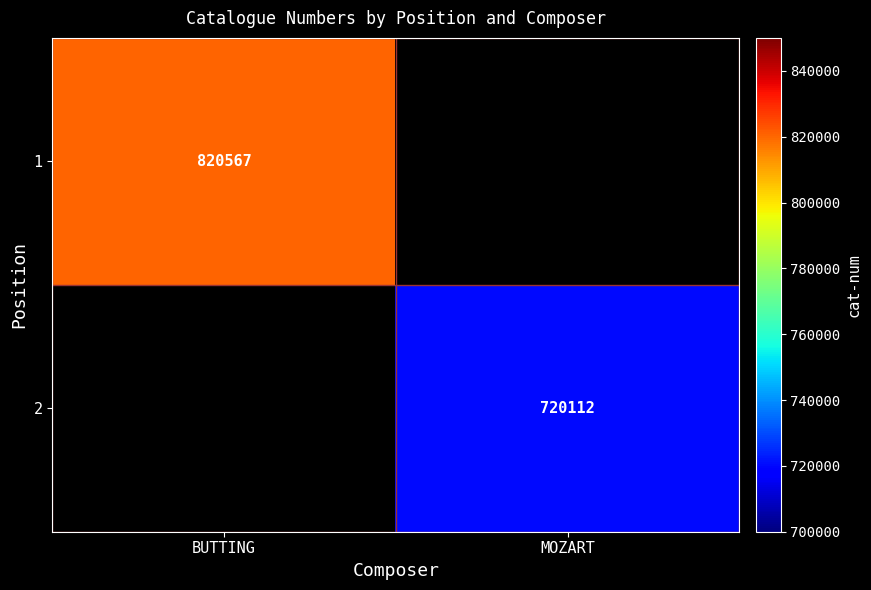

Is the value of 1 at BUTTING greater than the value of 2 at MOZART?

Yes